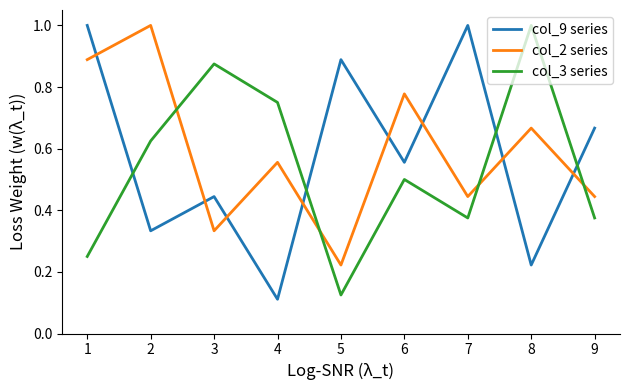

What is the total value across all series at 1?

2.1